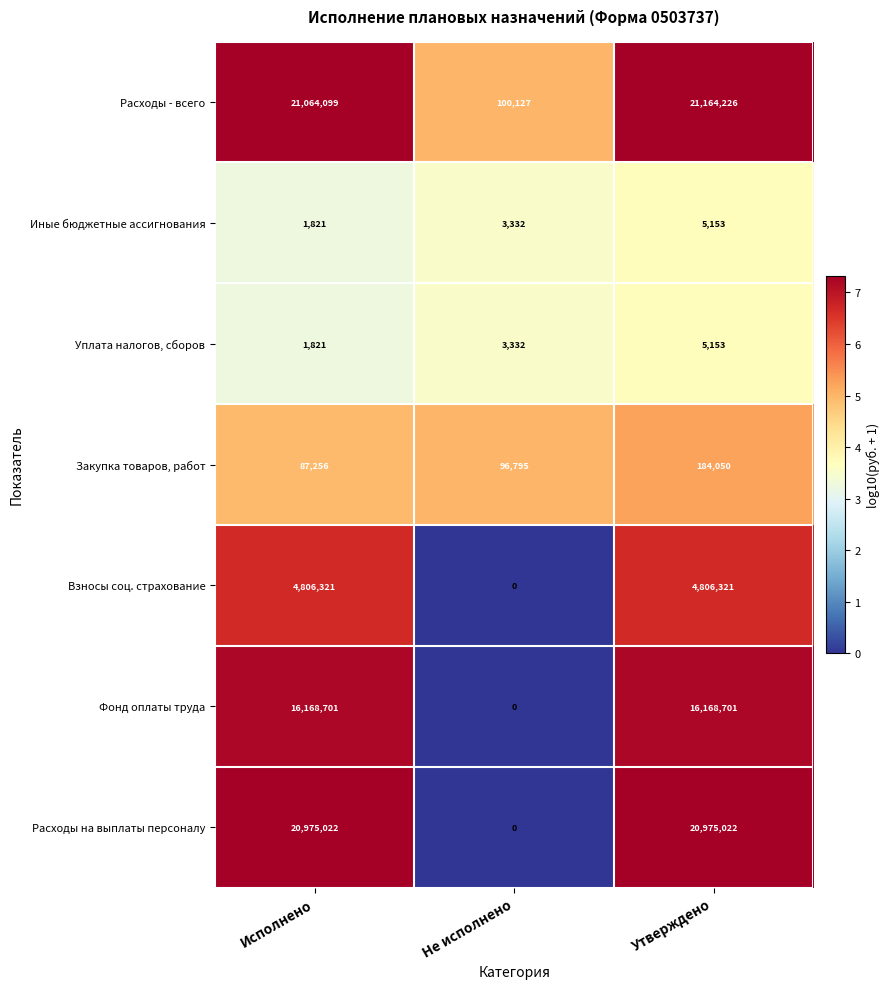

Reading right to left, extract all data points from this chart.

Расходы - всего: Утверждено=21164226	Не исполнено=100127	Исполнено=21064099
Иные бюджетные ассигнования: Утверждено=5153	Не исполнено=3332	Исполнено=1821
Уплата налогов, сборов: Утверждено=5153	Не исполнено=3332	Исполнено=1821
Закупка товаров, работ: Утверждено=184050	Не исполнено=96795	Исполнено=87256
Взносы соц. страхование: Утверждено=4806321	Не исполнено=0	Исполнено=4806321
Фонд оплаты труда: Утверждено=16168701	Не исполнено=0	Исполнено=16168701
Расходы на выплаты персоналу: Утверждено=20975022	Не исполнено=0	Исполнено=20975022